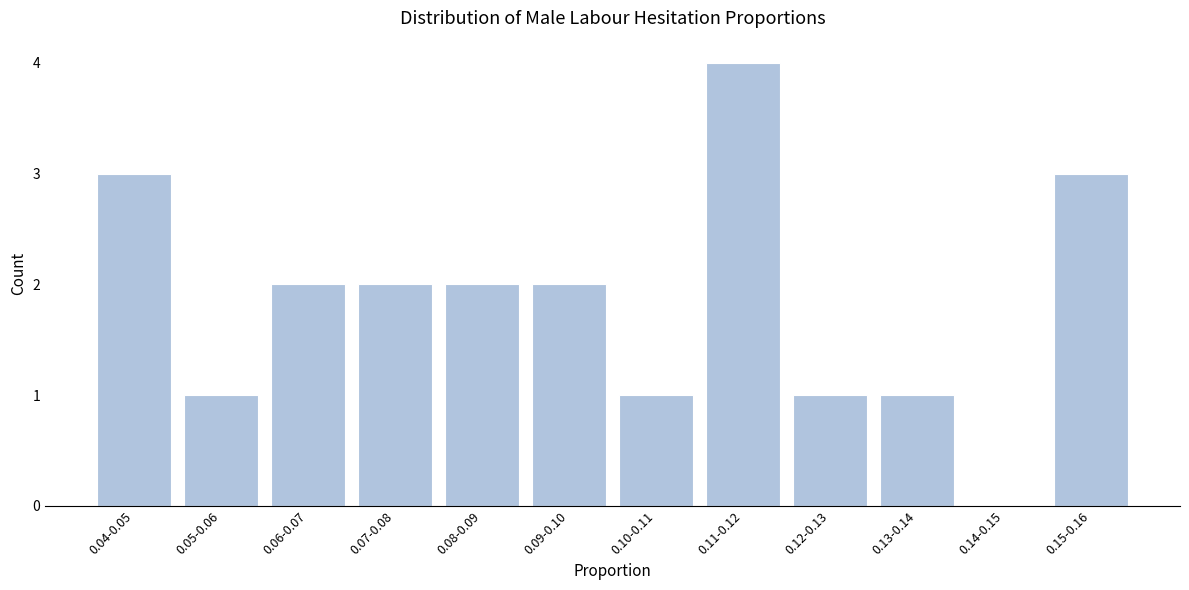

Reading right to left, transcribe all the data shown in this chart.

0.15-0.16=3	0.14-0.15=0	0.13-0.14=1	0.12-0.13=1	0.11-0.12=4	0.10-0.11=1	0.09-0.10=2	0.08-0.09=2	0.07-0.08=2	0.06-0.07=2	0.05-0.06=1	0.04-0.05=3